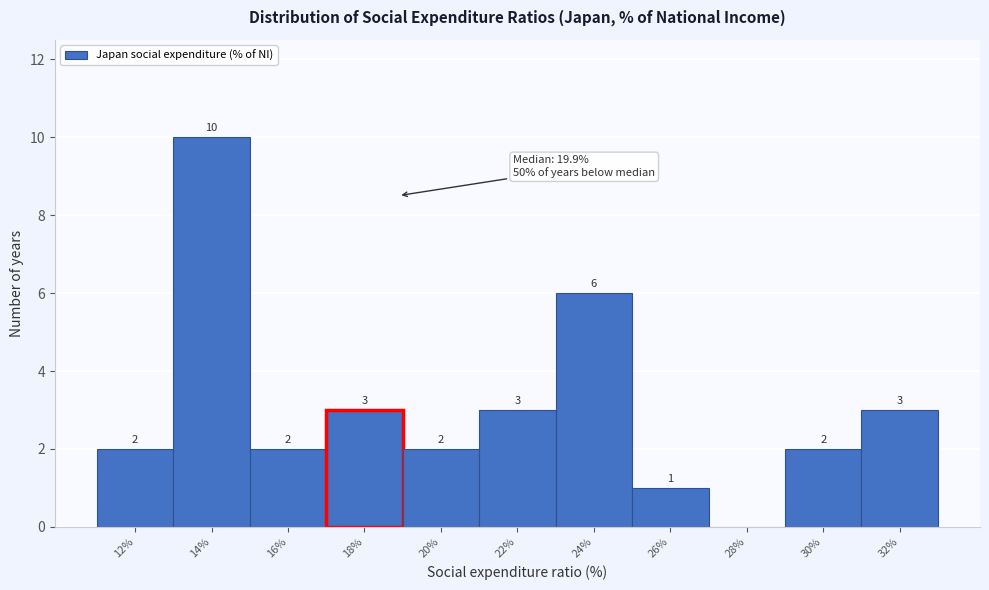

Reading left to right, transcribe all the data shown in this chart.

12%=2	14%=10	16%=2	18%=3	20%=2	22%=3	24%=6	26%=1	28%=0	30%=2	32%=3